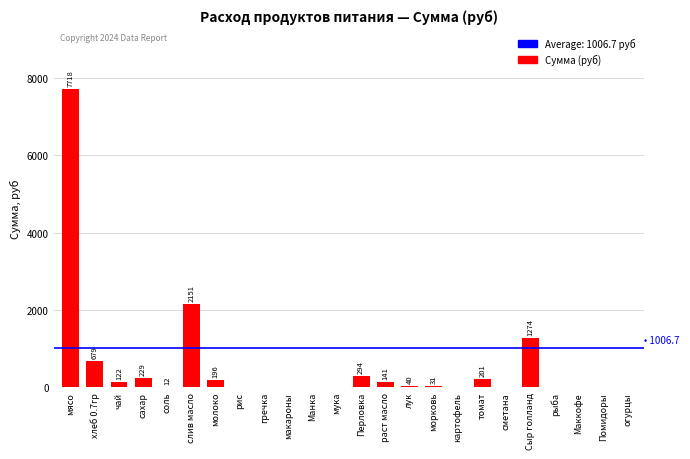

Which has a higher value, мука or чай?

чай